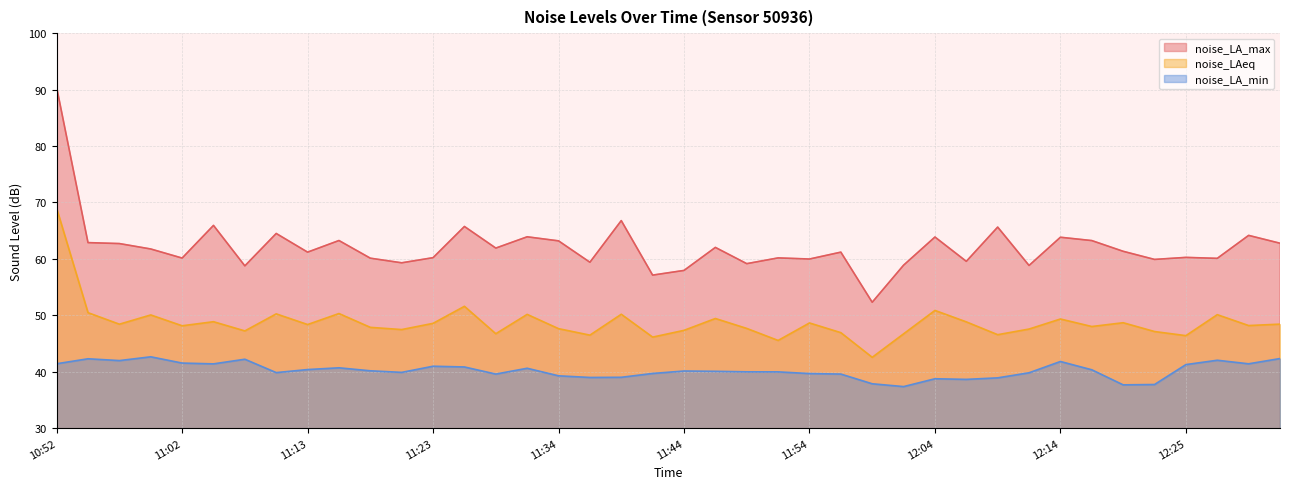

How many data points in noise_LA_min are above 40?

21